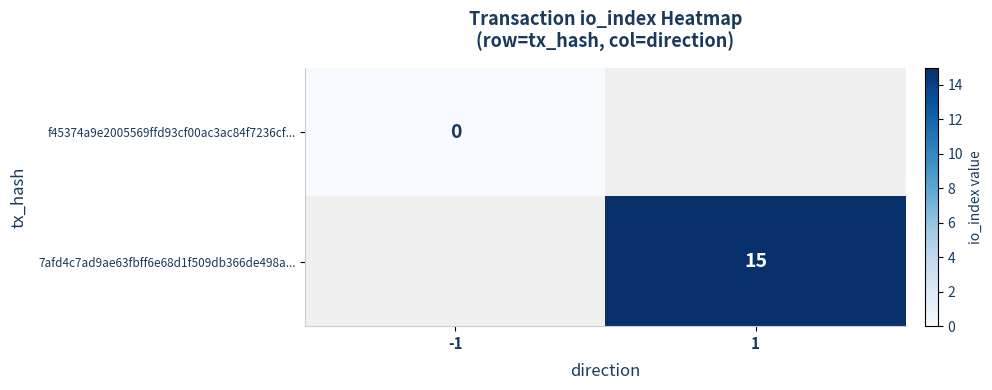

The 7afd4c7ad9ae63fbff6e68d1f509db366de498a... series shows 15 at 1. True or false?

True